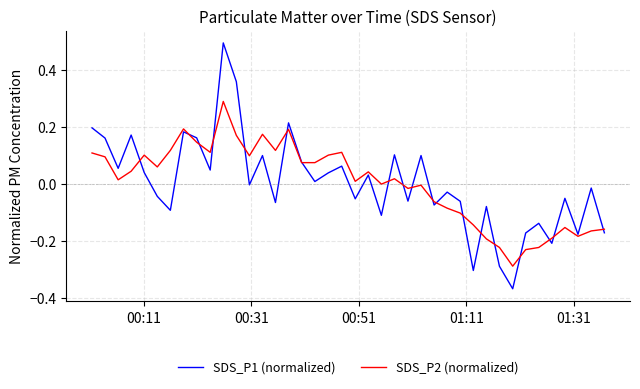

Which series has the widest spread of values?

SDS_P1 (normalized)